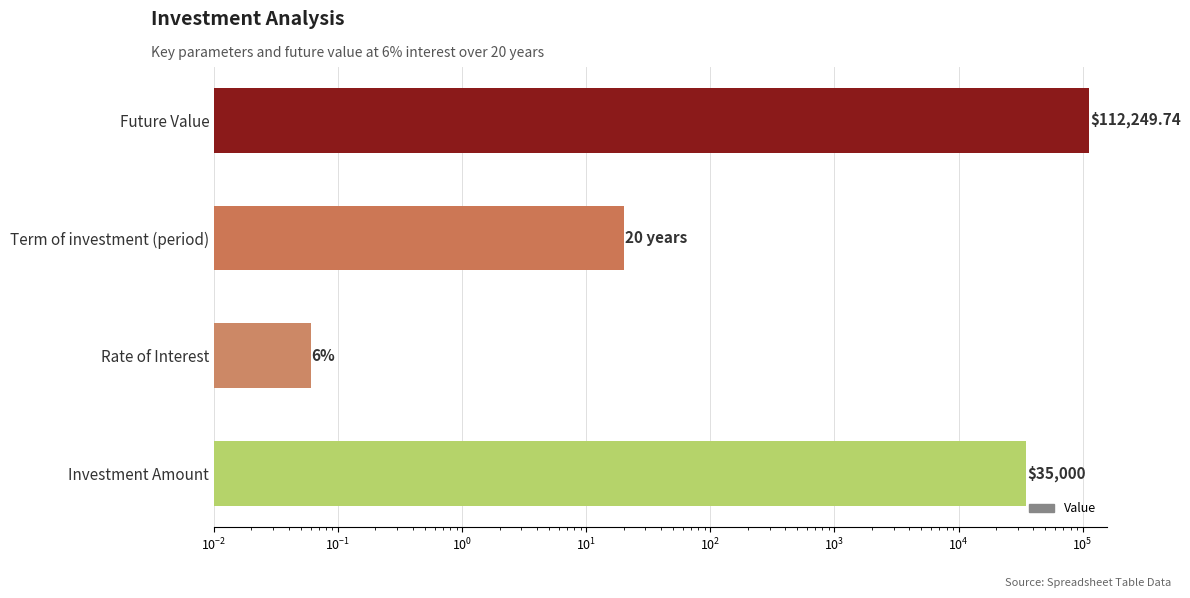

What is the approximate value at Rate of Interest?

0.1